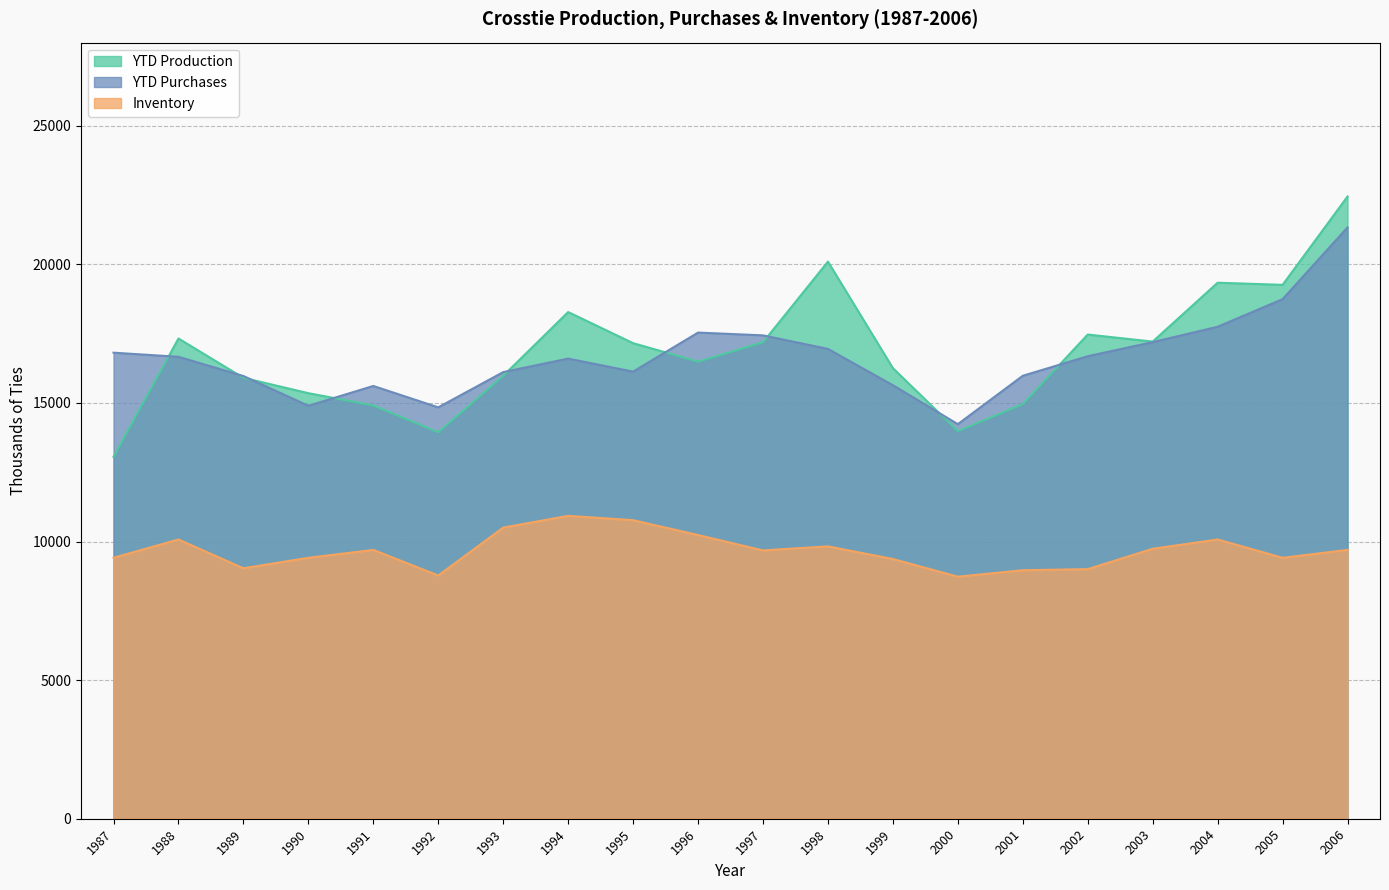

In Inventory, how many points are higher than both neighbors (excluding endpoints)?

5